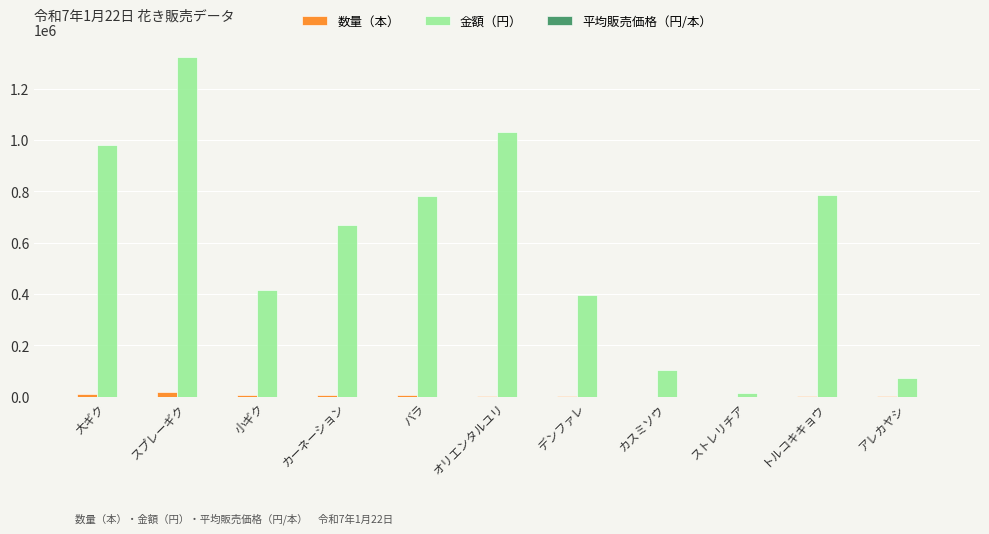

What is the maximum value shown in the chart?

1324035.0